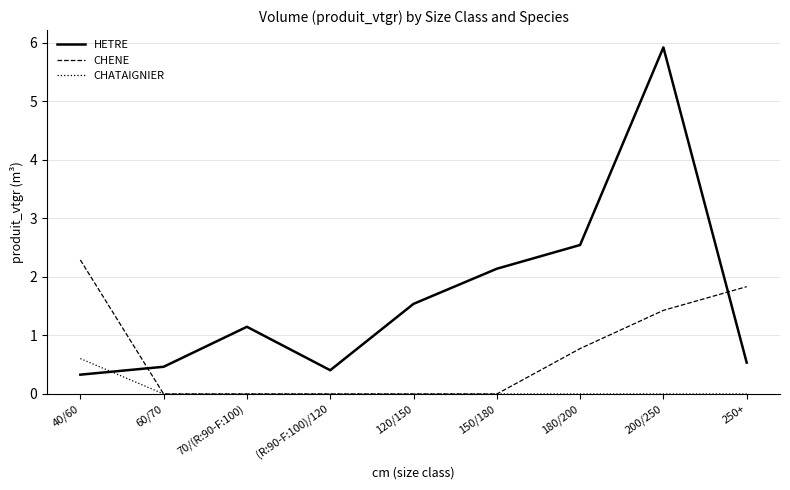

What is the difference between the maximum and second lowest values in the HETRE series?

5.5